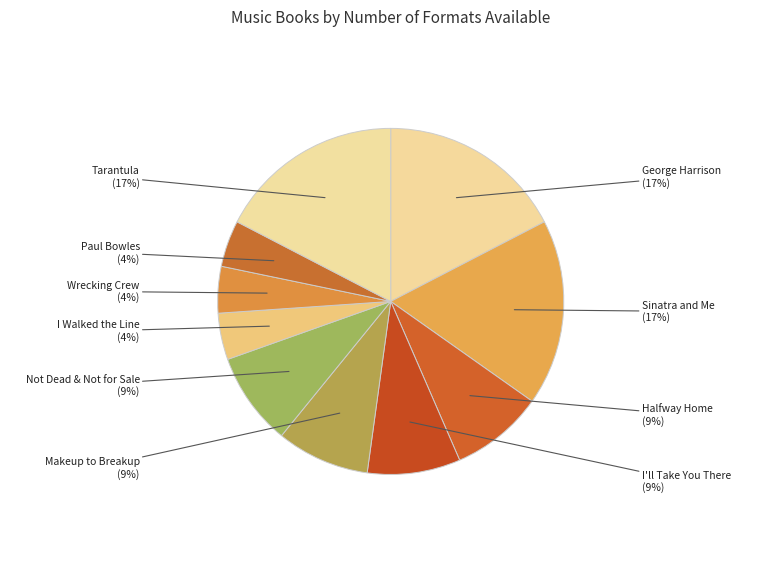

Count the number of slices in the pie.

10